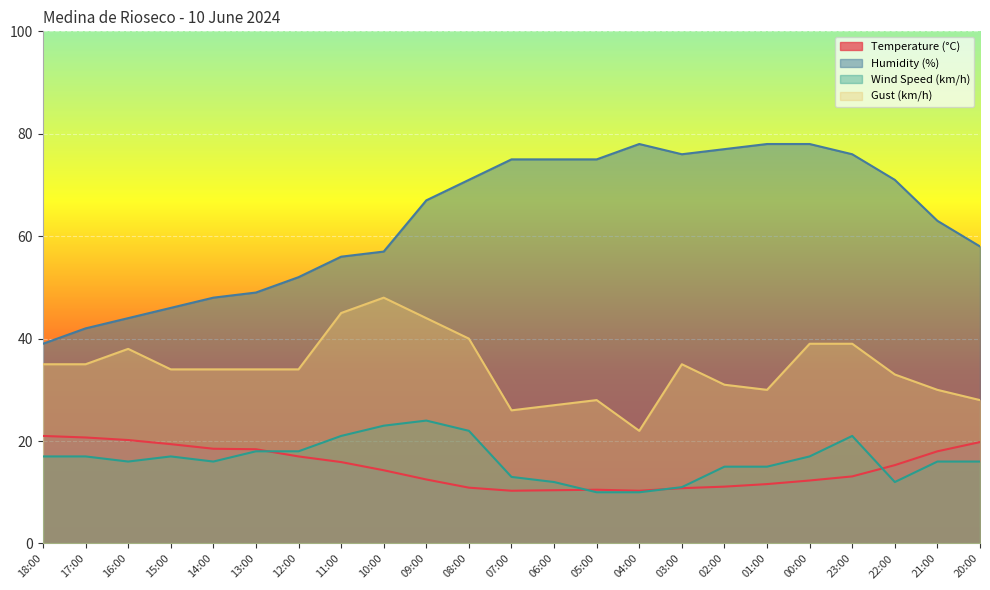

What is the minimum value for Gust (km/h)?

22.0